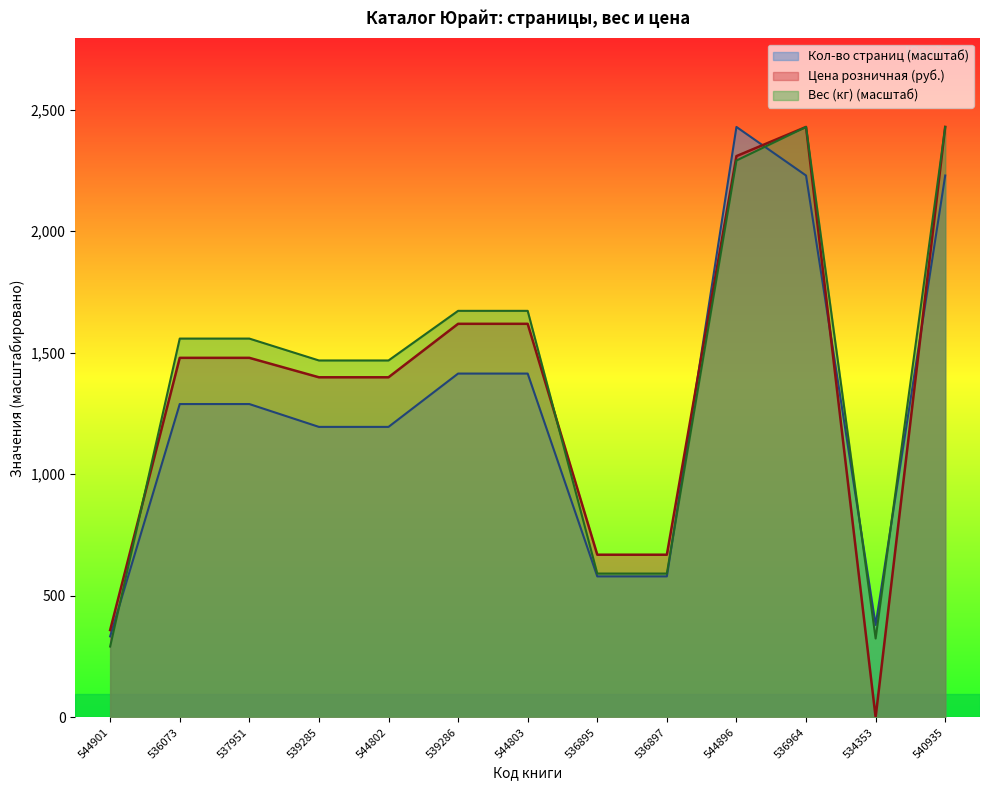

How many lines are shown in the chart?

3